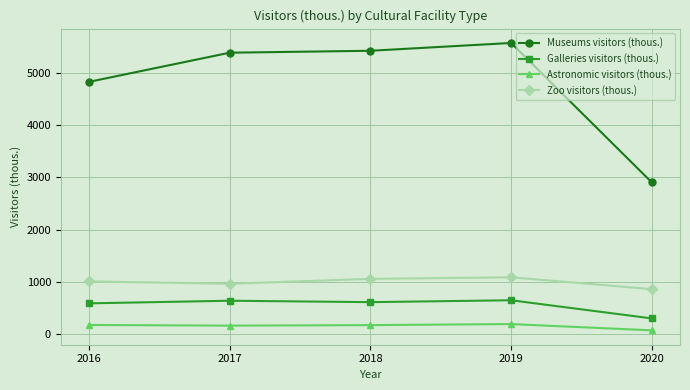

Is this an area chart (filled region under the line)?

No